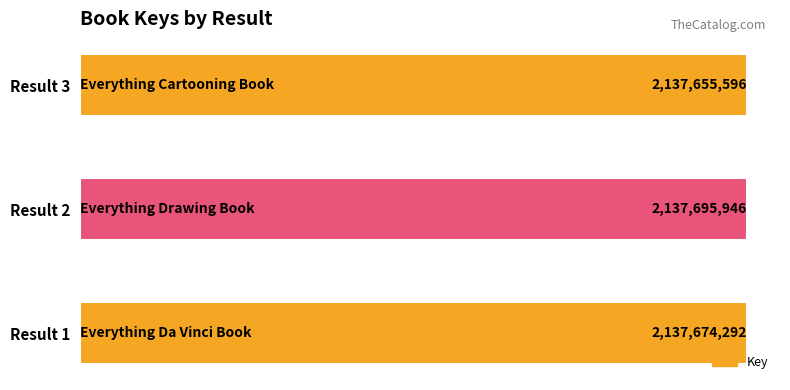

What is the average value?

2137675278